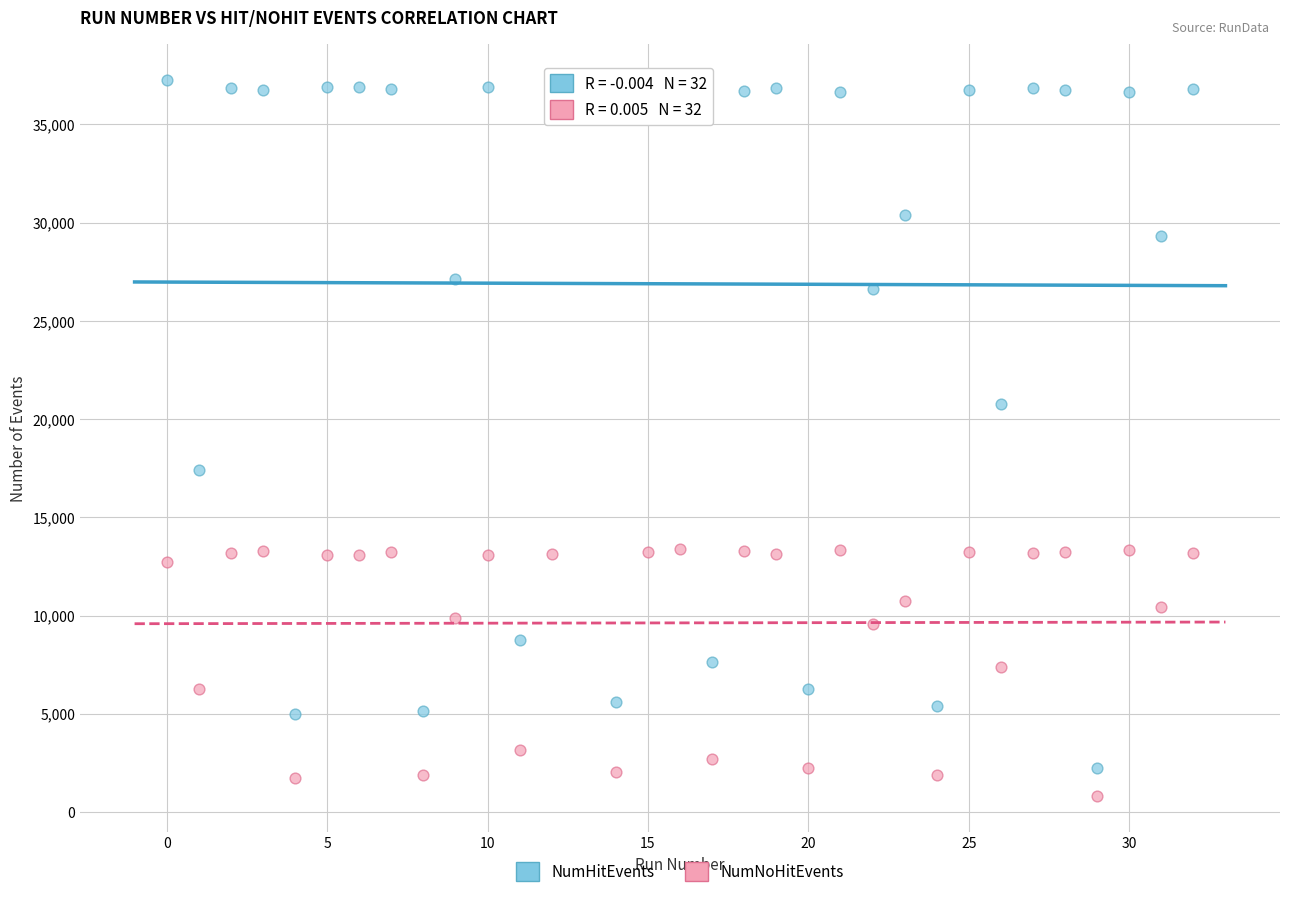

Which series has the widest spread of Y values?

NumHitEvents